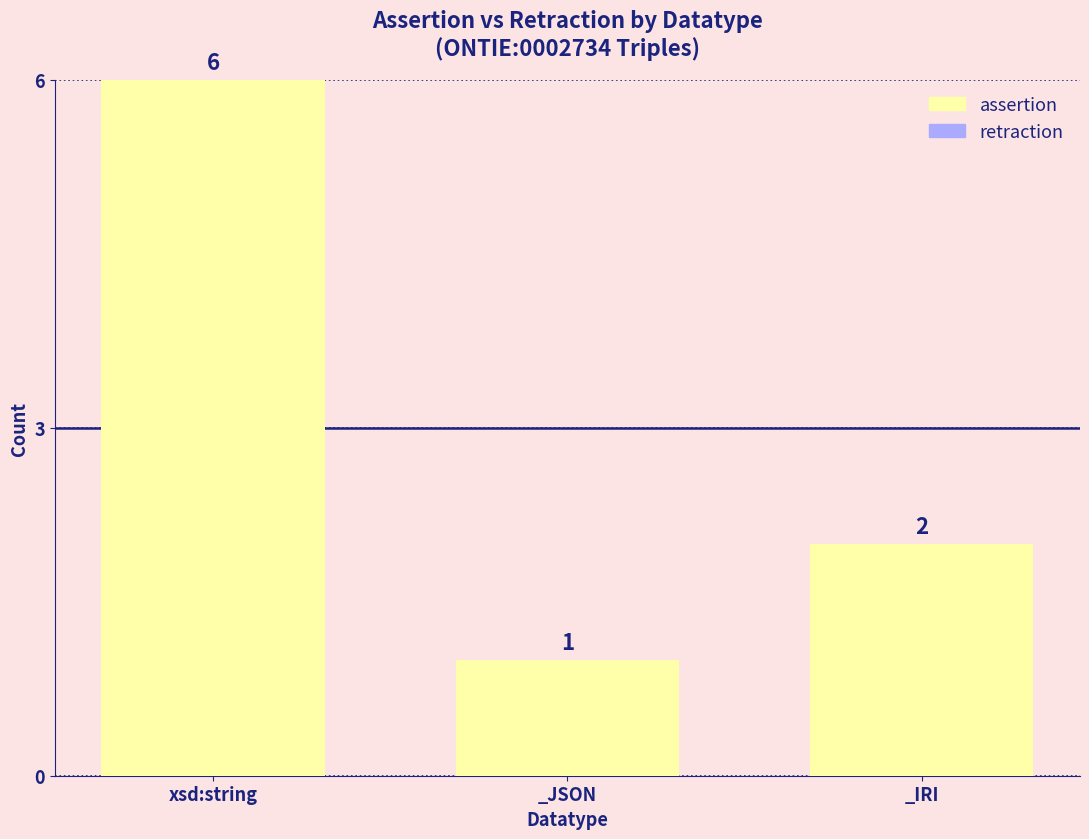

How many values are between 1 and 6?

3